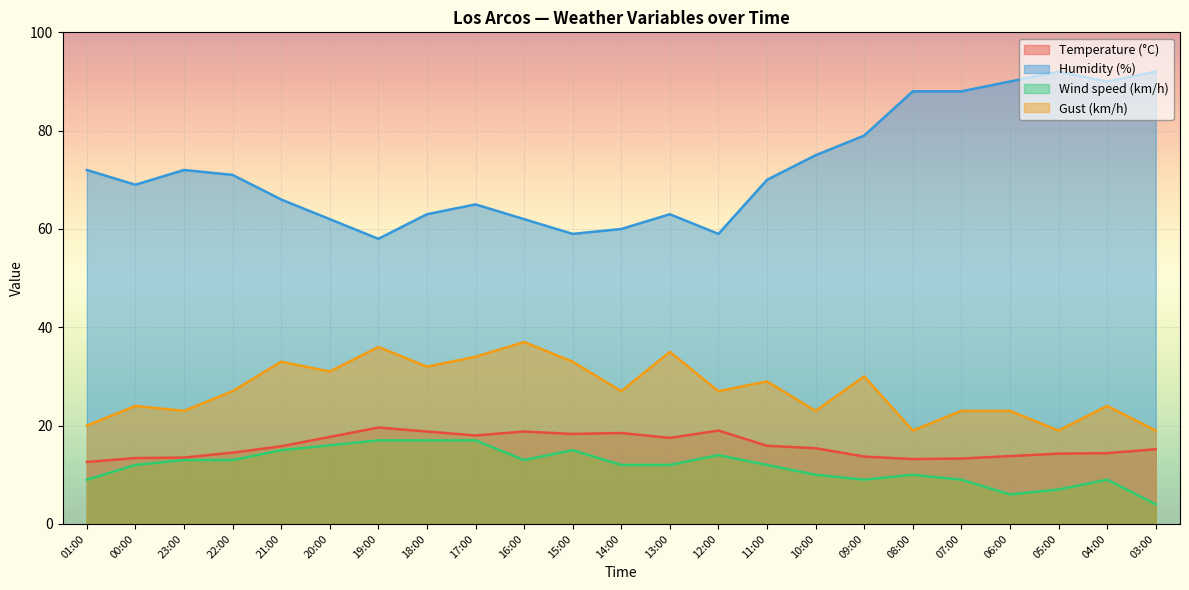

What is the highest value of the Humidity (%) series?

92.0